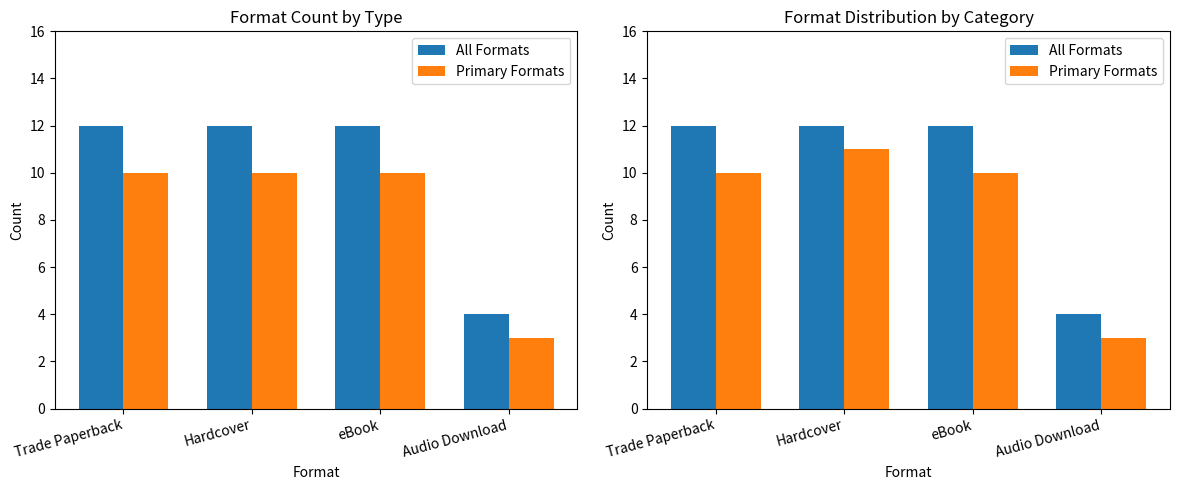

Which series has the largest total across all categories?

All Formats